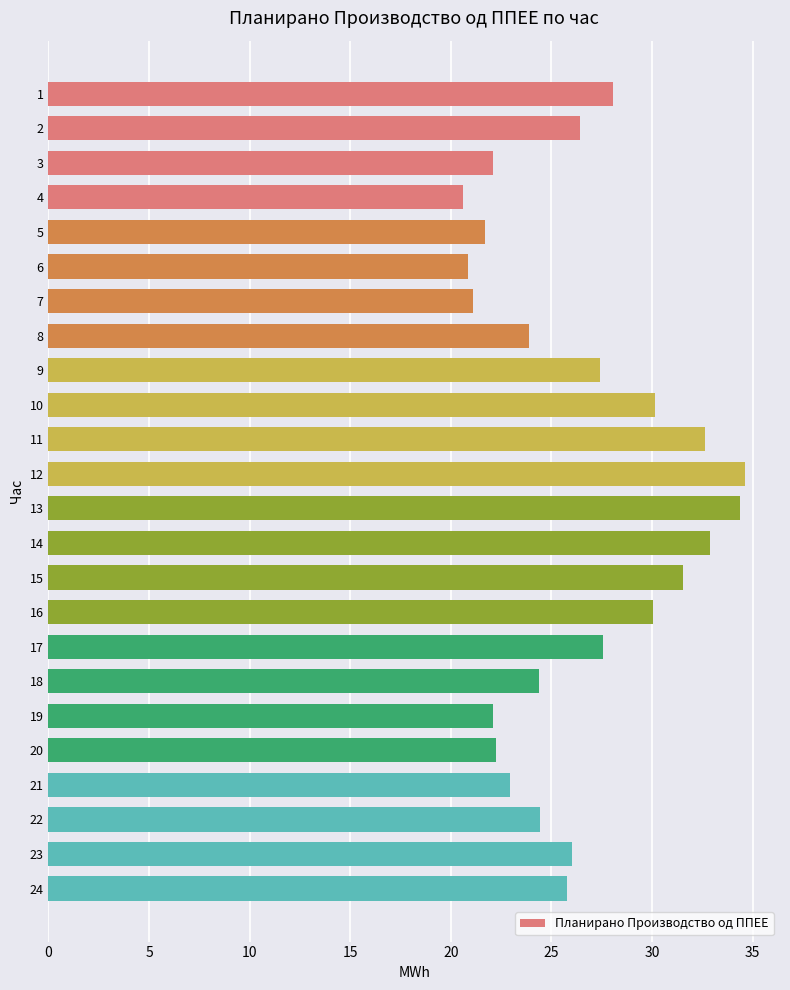

What is the sum of the values at 15 and 18?

55.9